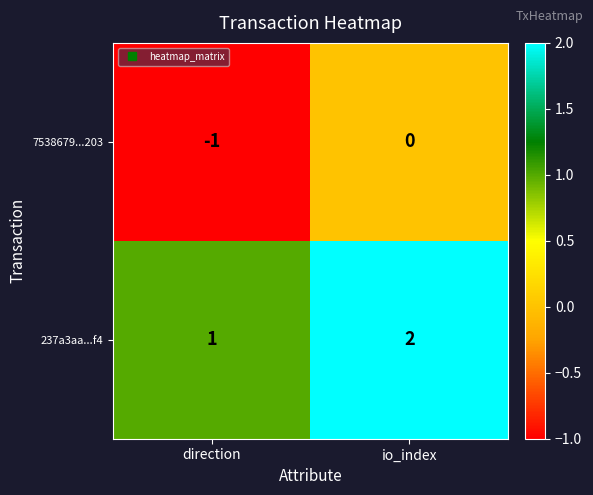

Which category has the highest value across all series?

io_index